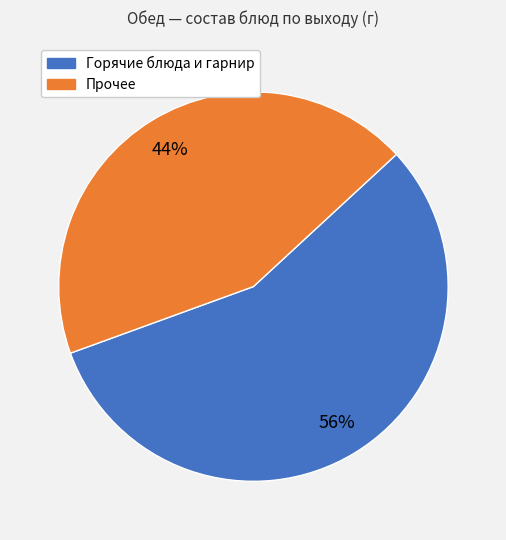

Is there any slice that represents more than half of the pie?

Yes